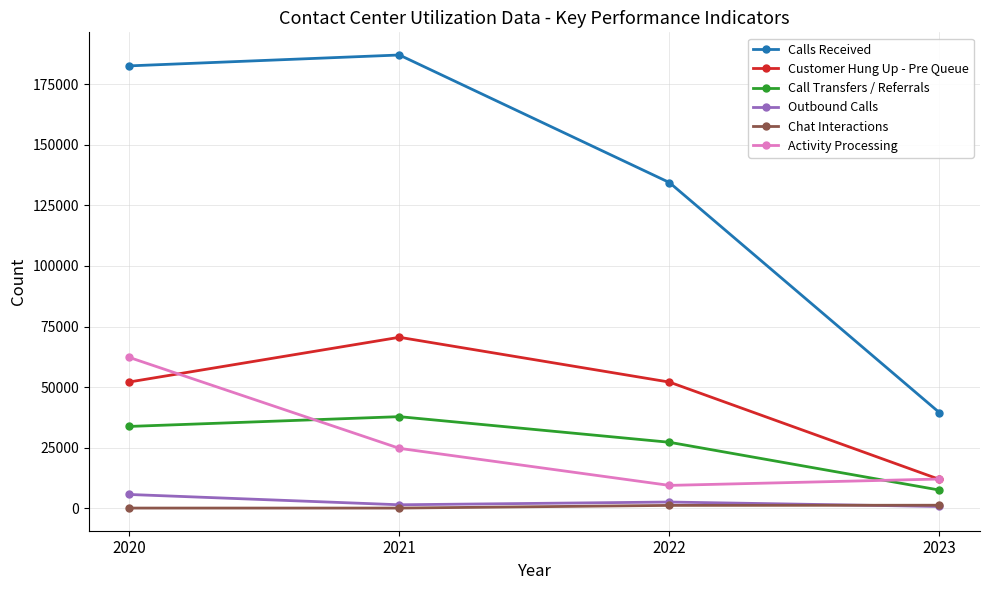

What is the difference between the maximum and minimum values in the Customer Hung Up - Pre Queue series?

58712